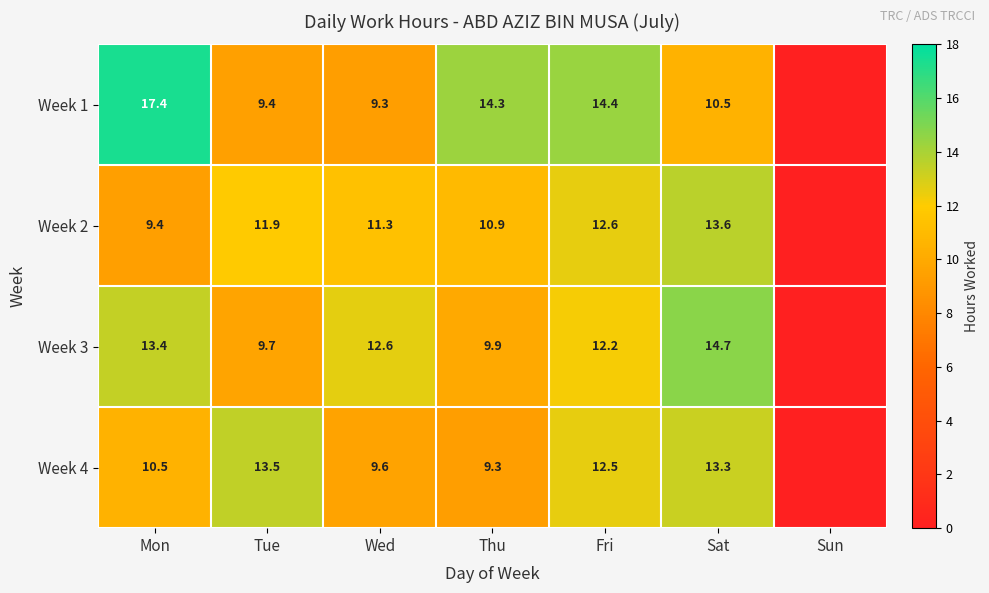

At Mon, list the series in order from largest to smallest.

Week 1, Week 3, Week 4, Week 2